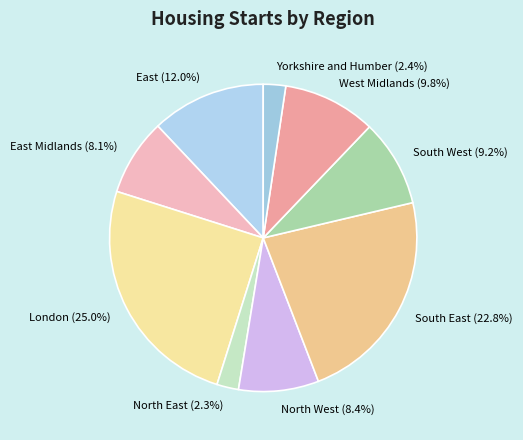

How many slices are in this pie chart?

9